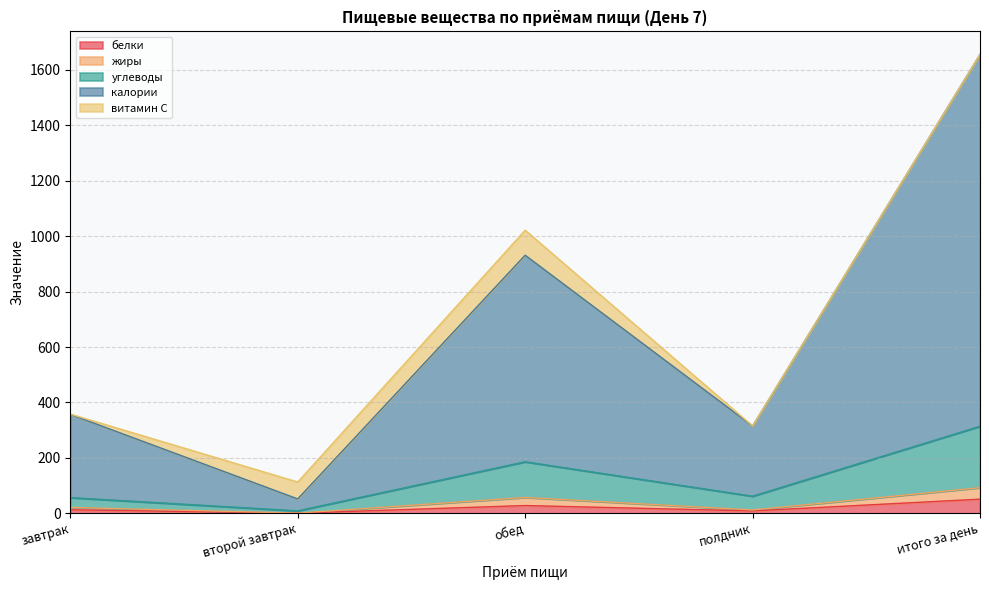

At which category does белки reach its first local valley?

второй завтрак